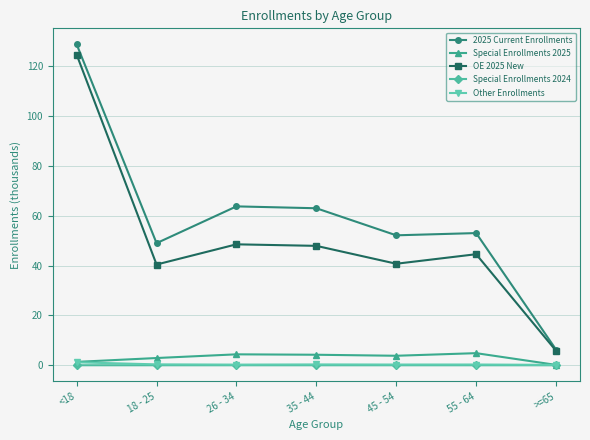

The value of OE 2025 New at 55 - 64 is 10.0. True or false?

False